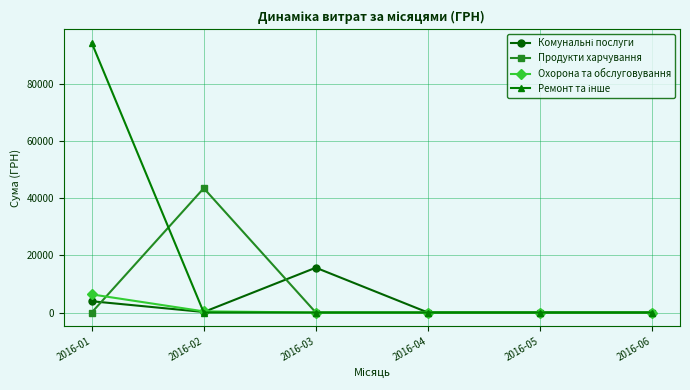

Does the chart have visible grid lines?

Yes